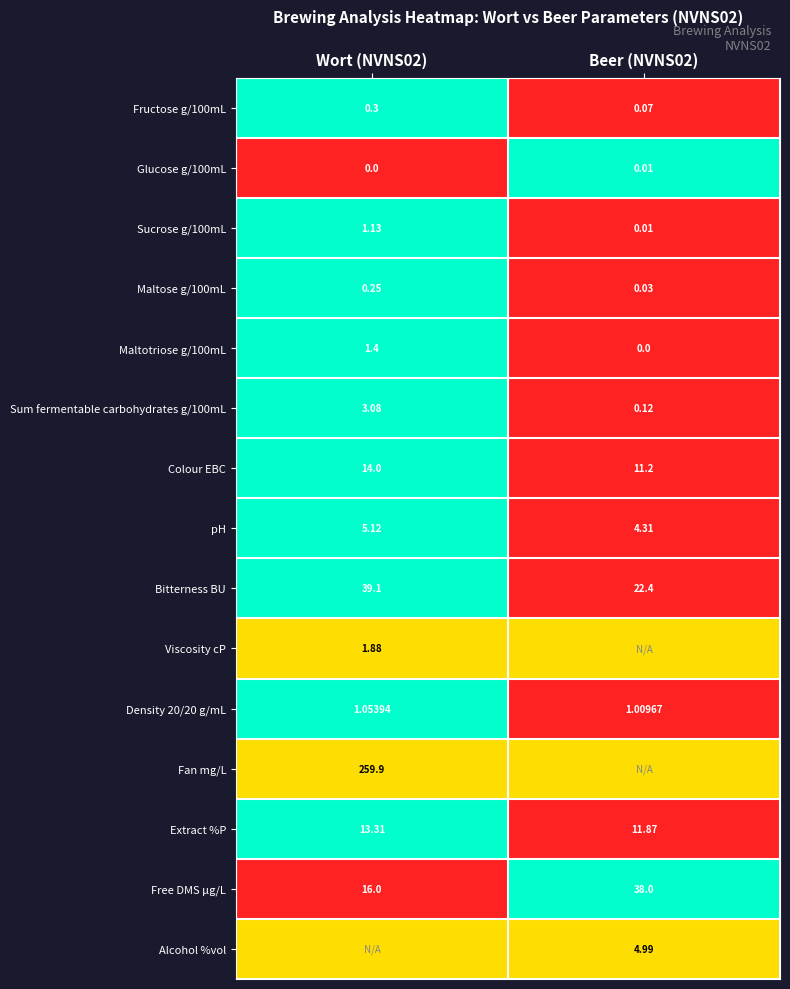

Is the value of Sum fermentable carbohydrates g/100mL at Beer (NVNS02) greater than the value of Free DMS µg/L at Wort (NVNS02)?

No